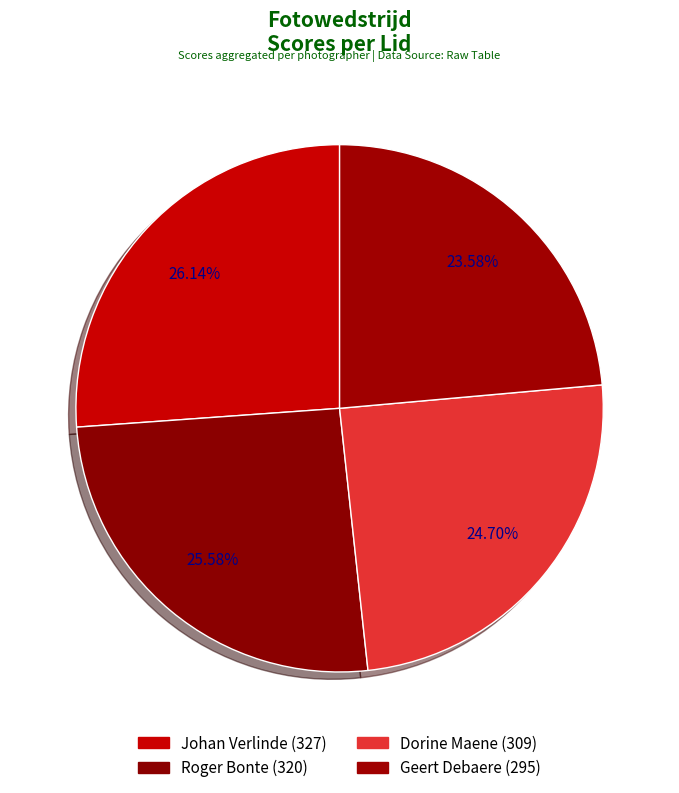

How many segments does this pie chart have?

4